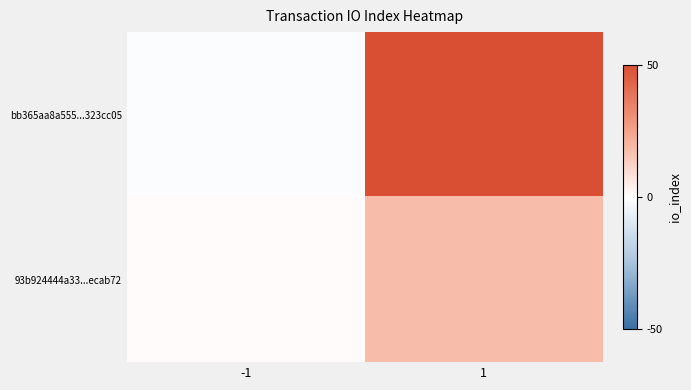

What is the maximum value shown in the chart?

50